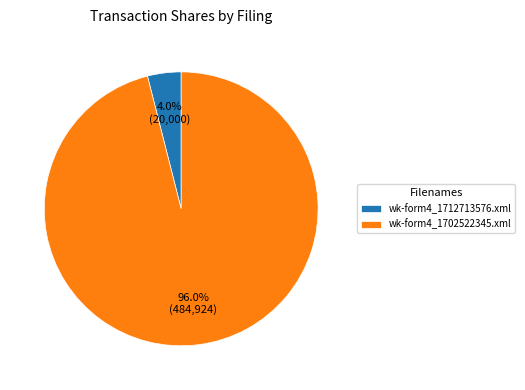

To the nearest percent, what is the difference between the wk-form4_1712713576.xml and wk-form4_1702522345.xml slice percentages?

92%